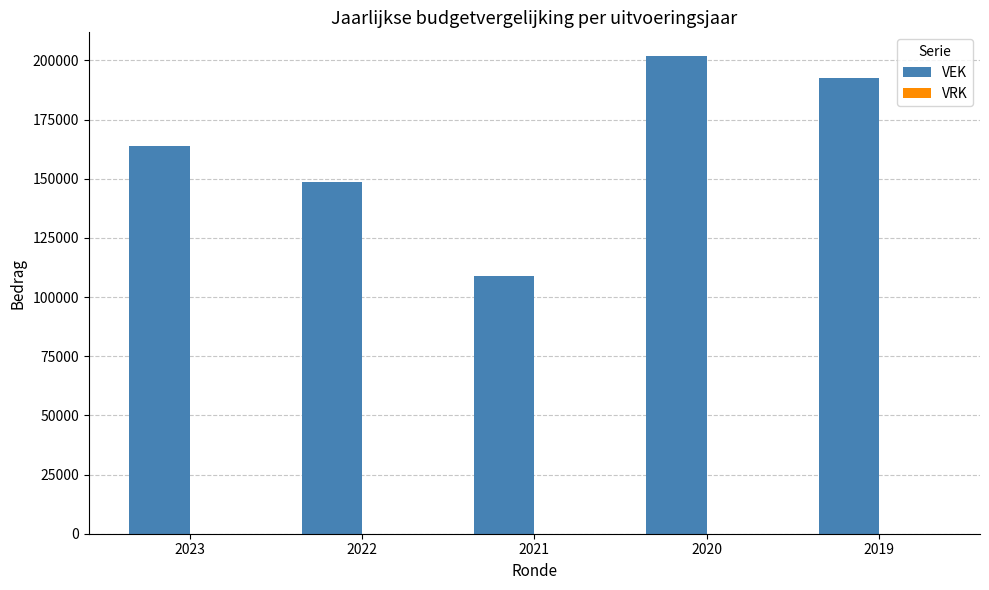

What is the approximate value at 2020, to the nearest 10?

201800